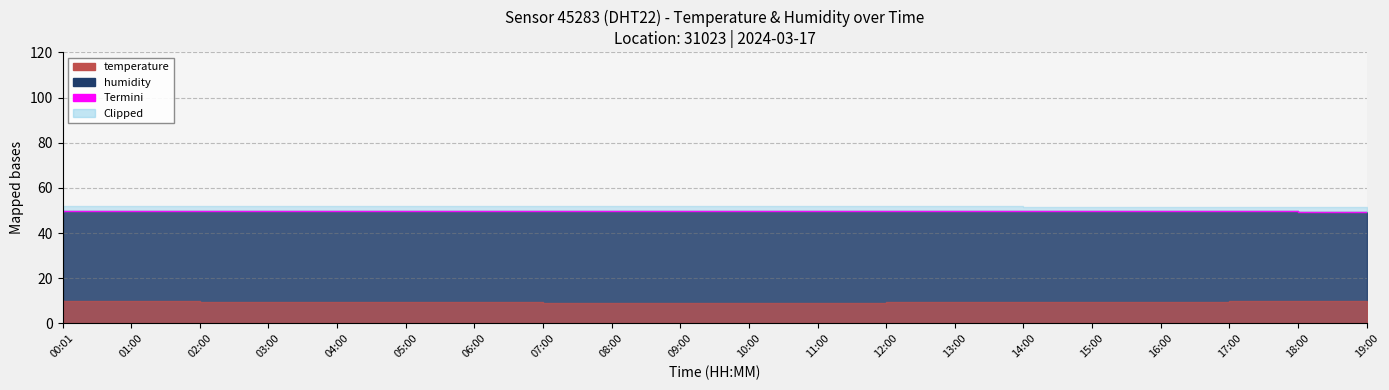

List the labels in order of value, largest first.

02:00, 03:00, 04:00, 05:00, 06:00, 07:00, 08:00, 09:00, 10:00, 11:00, 12:00, 01:00, 13:00, 14:00, 15:00, 16:00, 17:00, 18:00, 19:00, 00:01